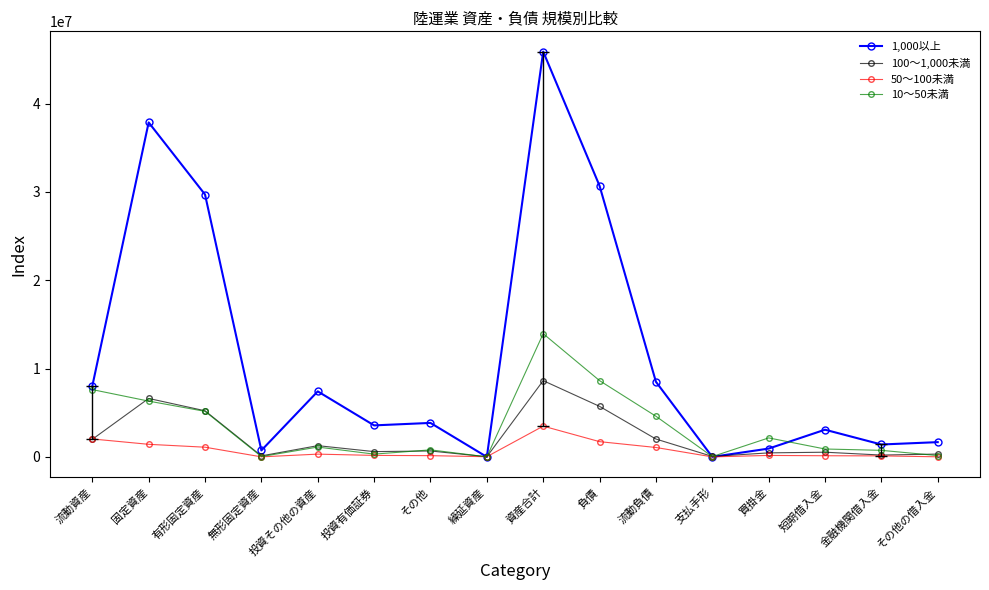

How many values in the 1,000以上 series are below 3850511?

8